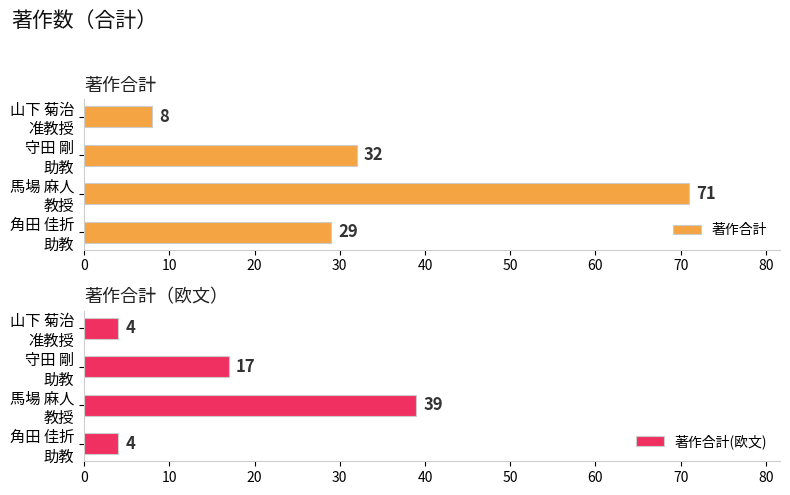

How many groups of bars are there?

4